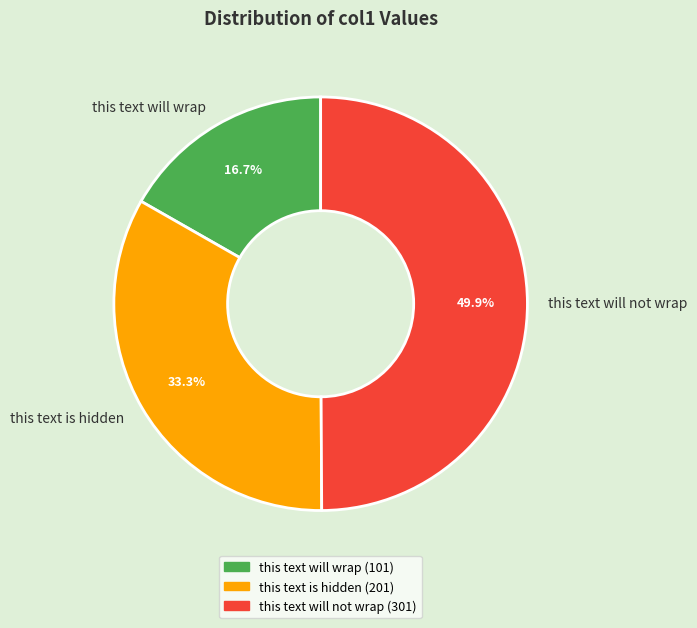

How many slices are in this pie chart?

3